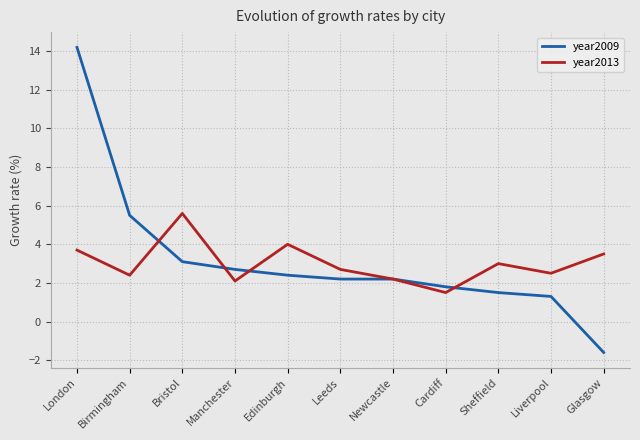

At which category does the chart reach its minimum across all series?

Glasgow